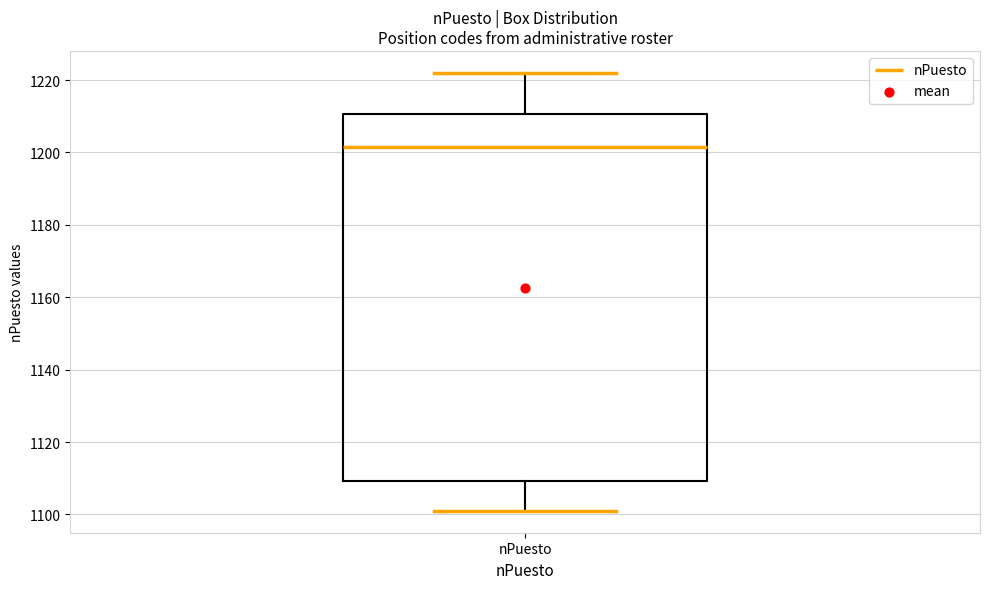

Where does the lower whisker of the box for nPuesto end on the y-axis? The values are not printed on the chart, so give them approximately, as read against the axis.

1102